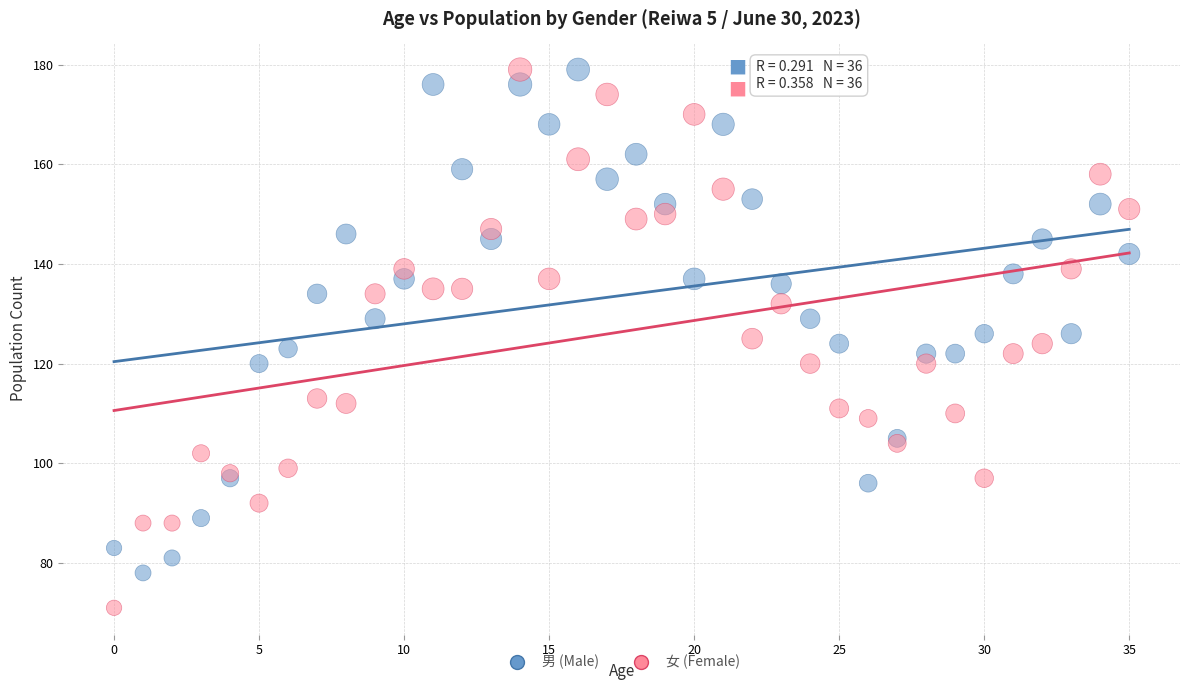

Which series reaches the minimum Y coordinate?

女 (Female)